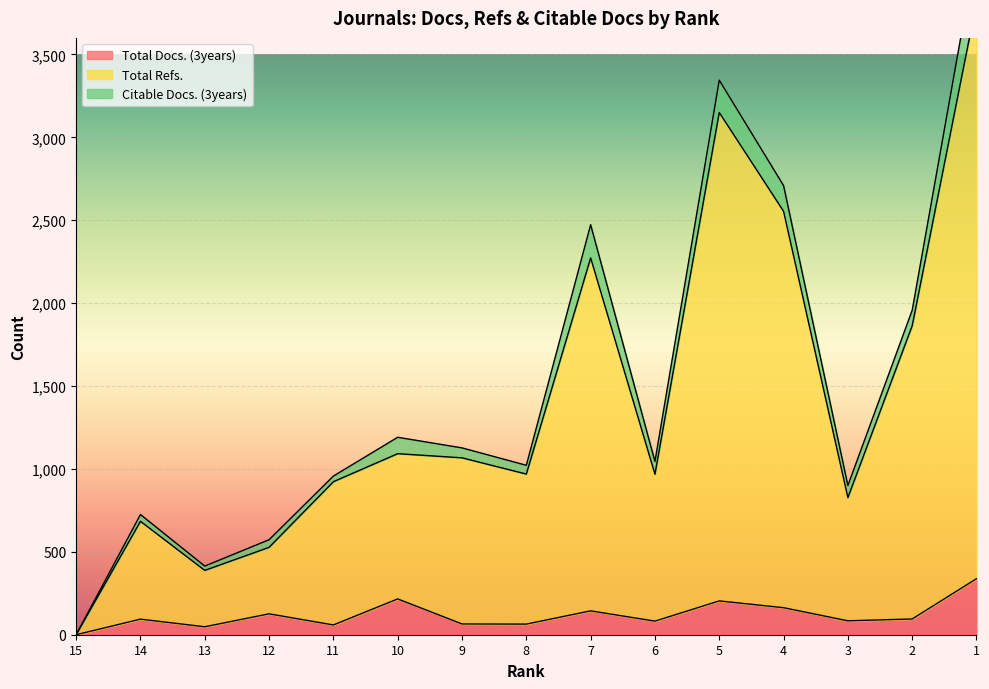

True or false: Total Refs. has more than 1 interior local peaks.

True